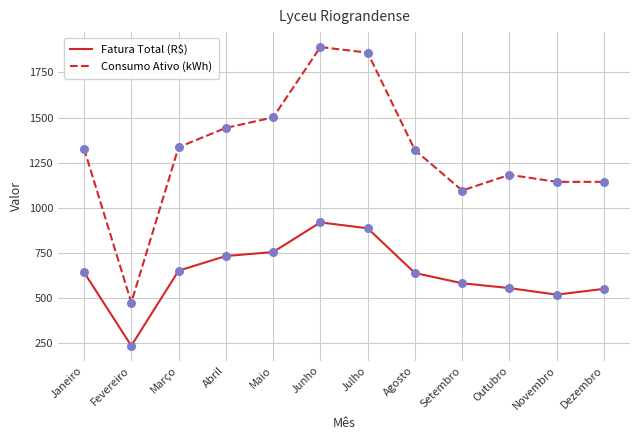

At which category is the sum across all series the highest?

Junho